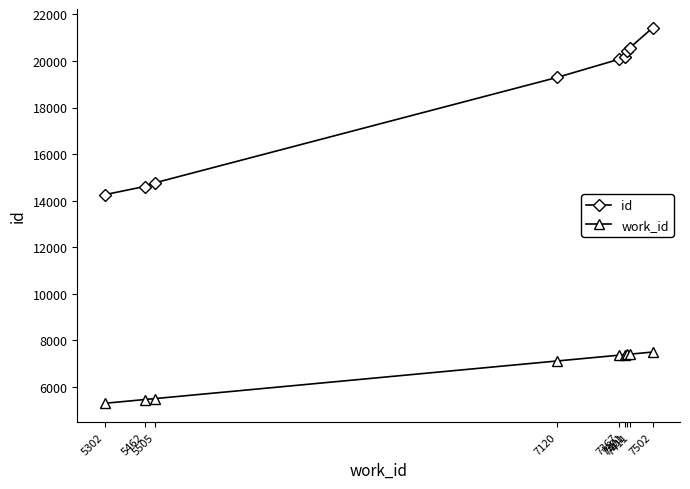

How many categories are shown in the chart?

9